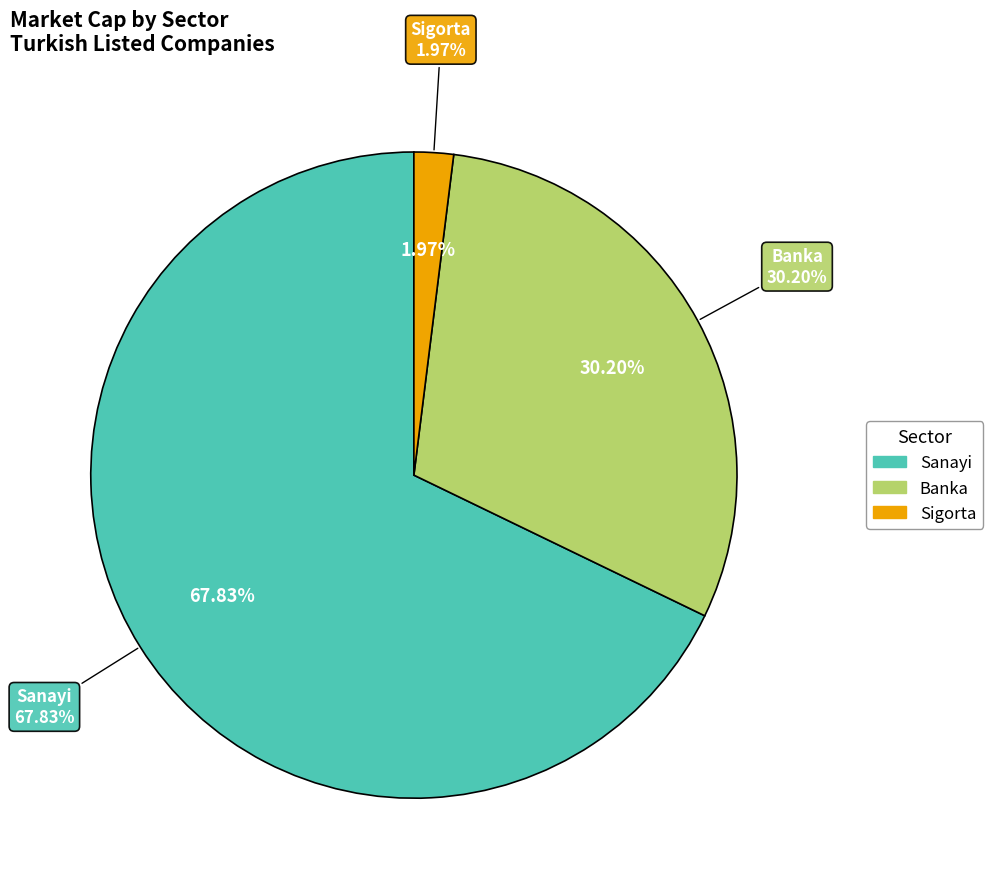

Is there a majority slice in this chart?

No